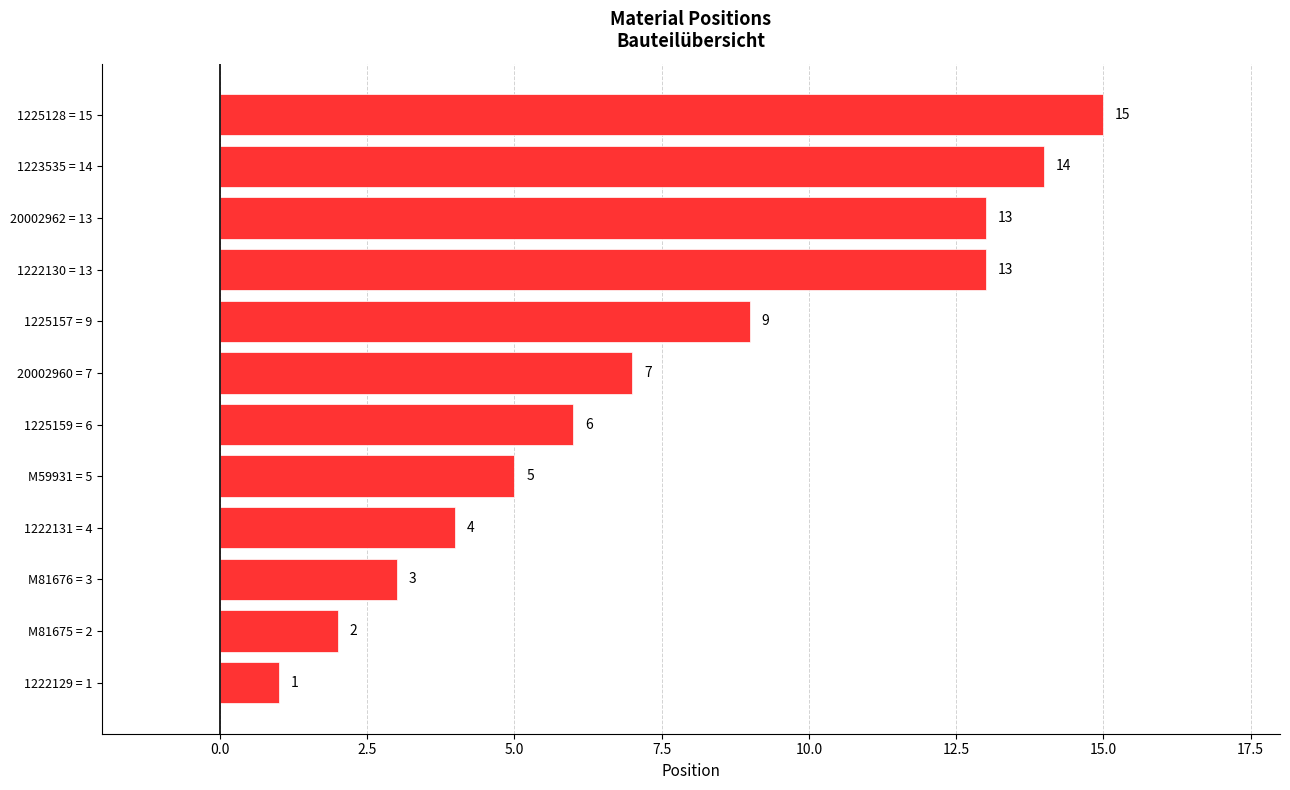

Approximately how many times larger is the value at M81676 = 3 compared to 20002960 = 7?

0.4